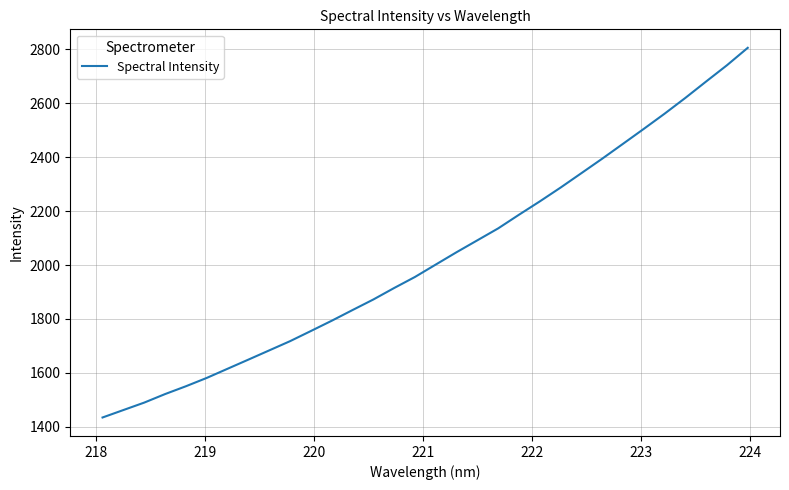

What is the maximum value shown in the chart?

2806.2